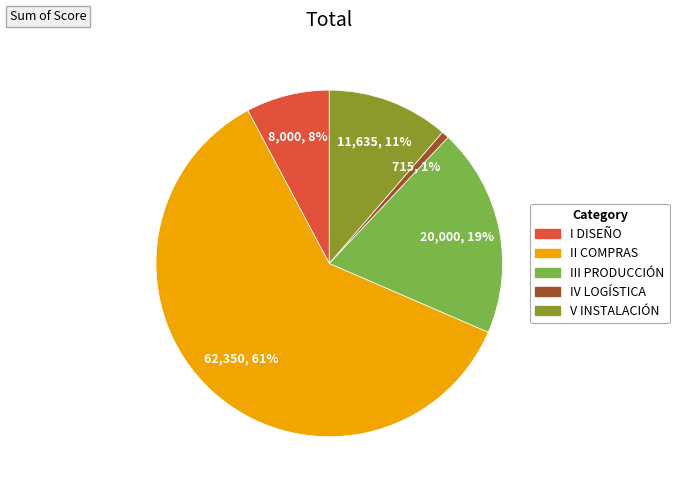

Does any single category account for the majority?

Yes